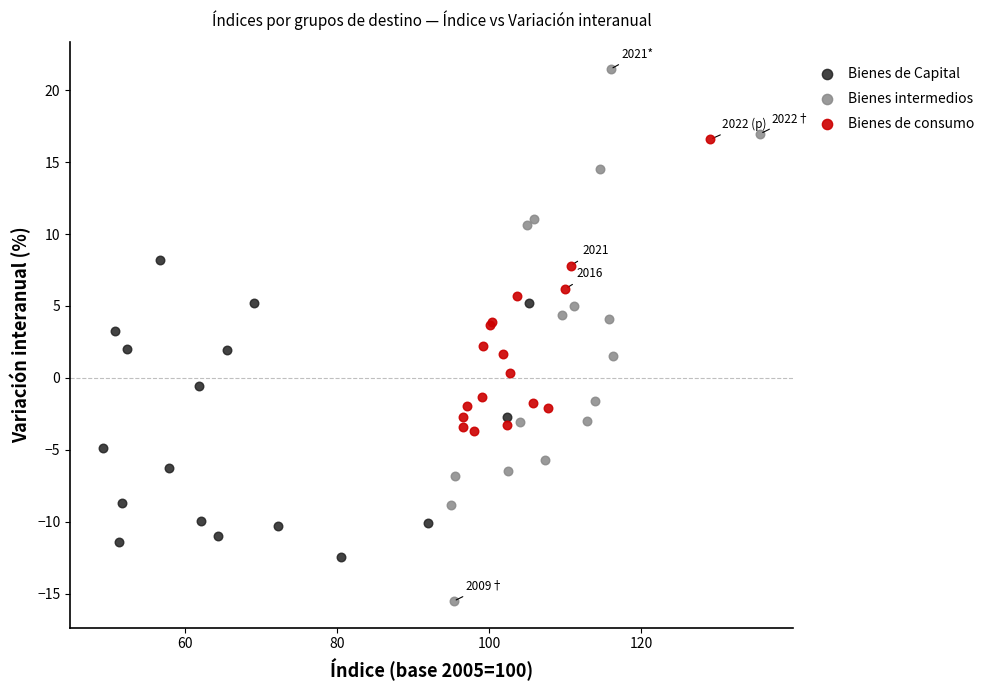

Which series has the widest spread of Y values?

Bienes intermedios